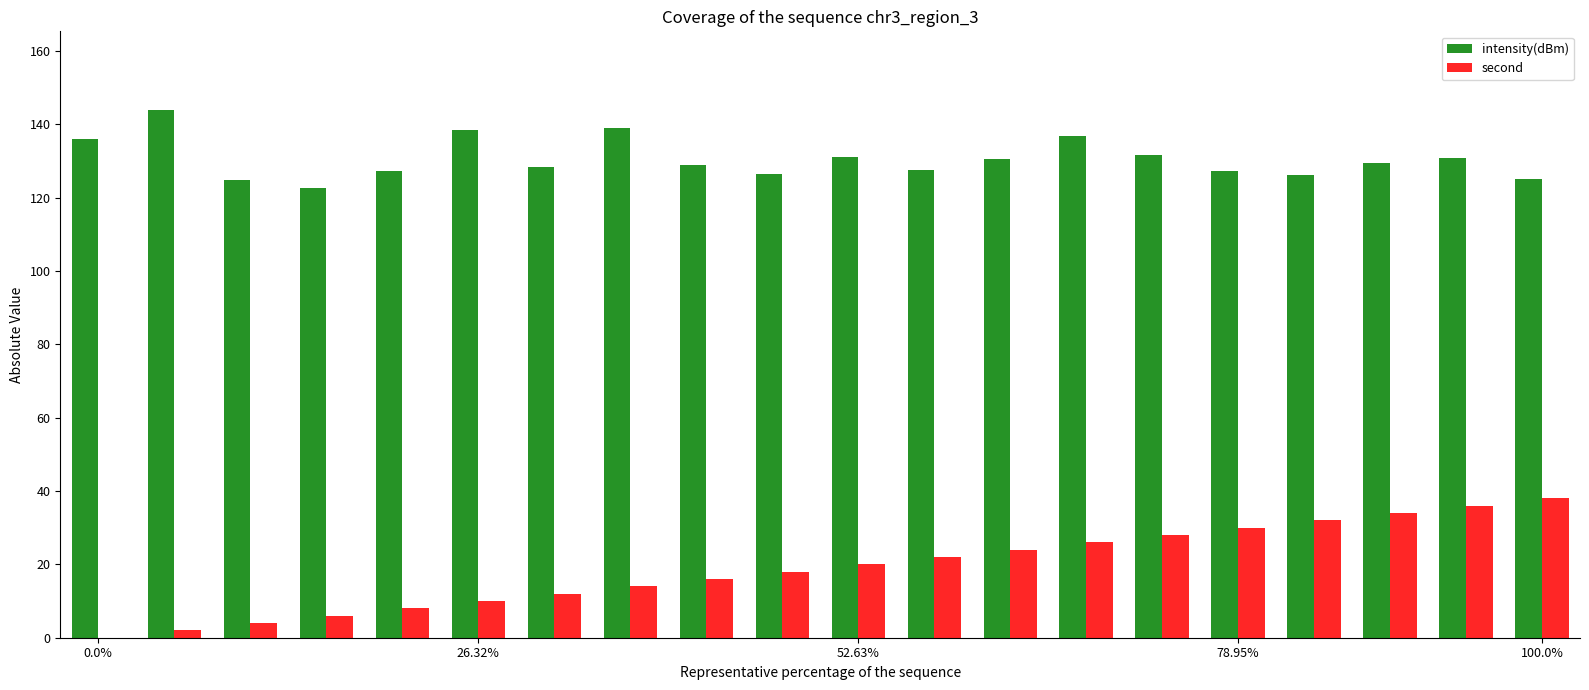

What is the highest value of the intensity(dBm) series?

143.7